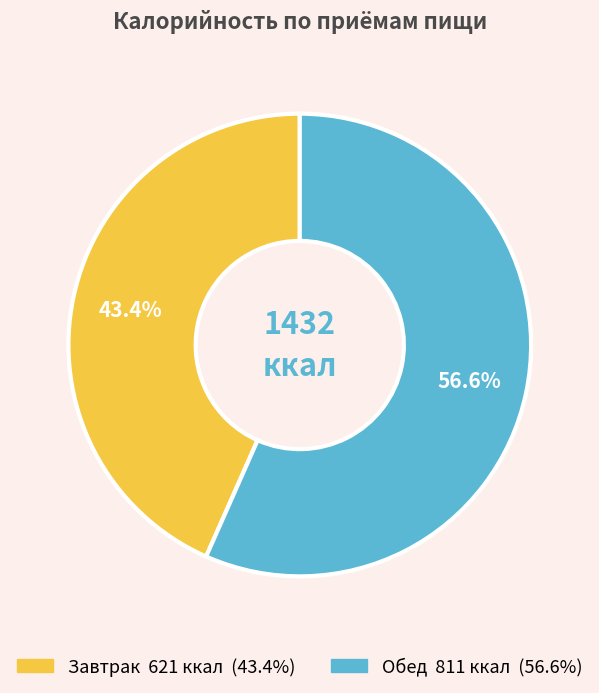

To the nearest percent, what is the difference between the Завтрак and Обед slice percentages?

13%